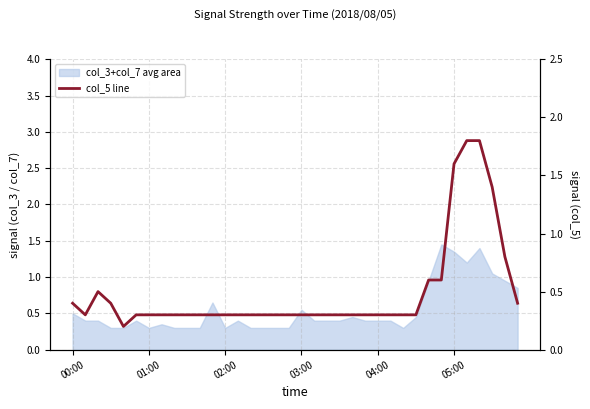

What is the maximum value shown in the chart?

1.8